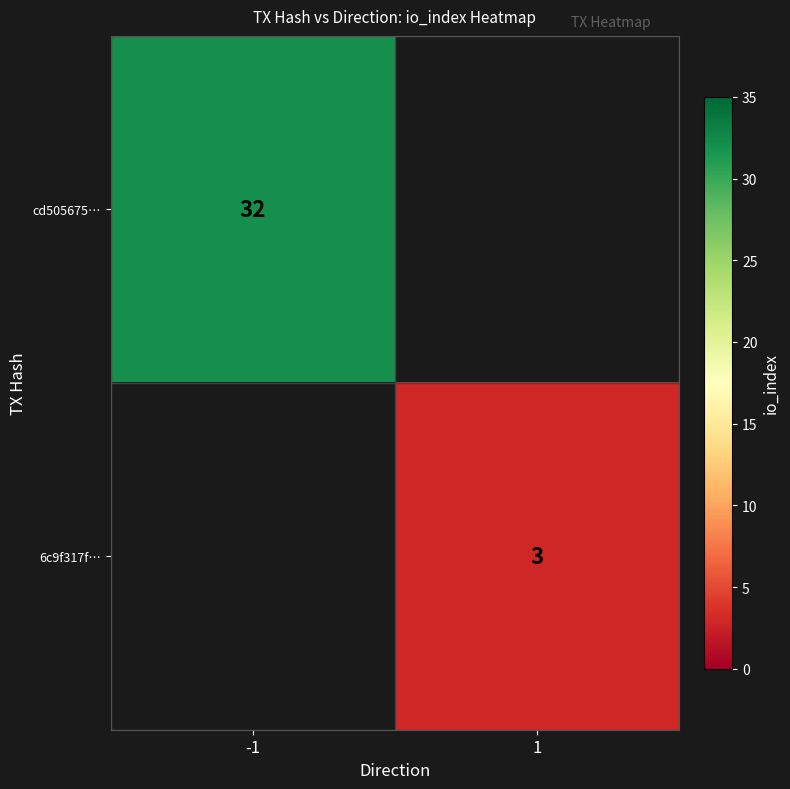

True or false: cd505675… has a value of 8 at -1.

False